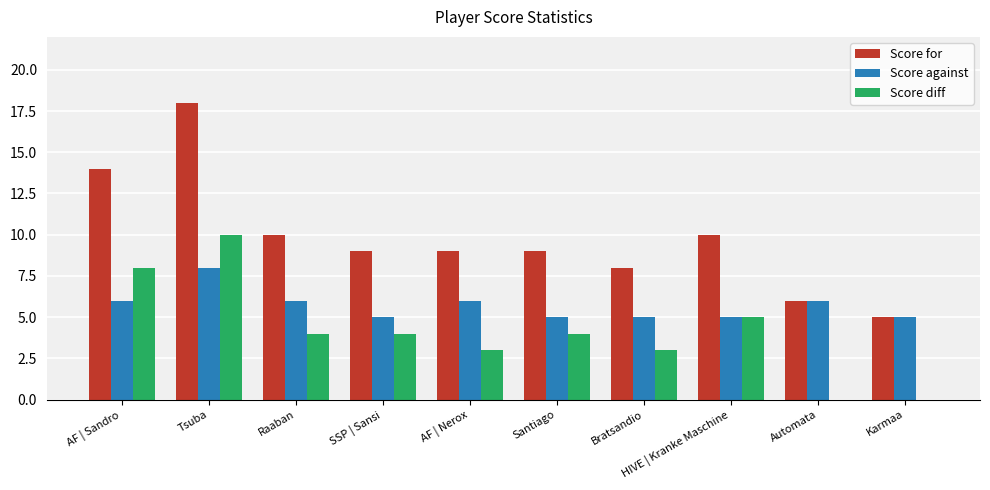

How many data points does each series have?

10